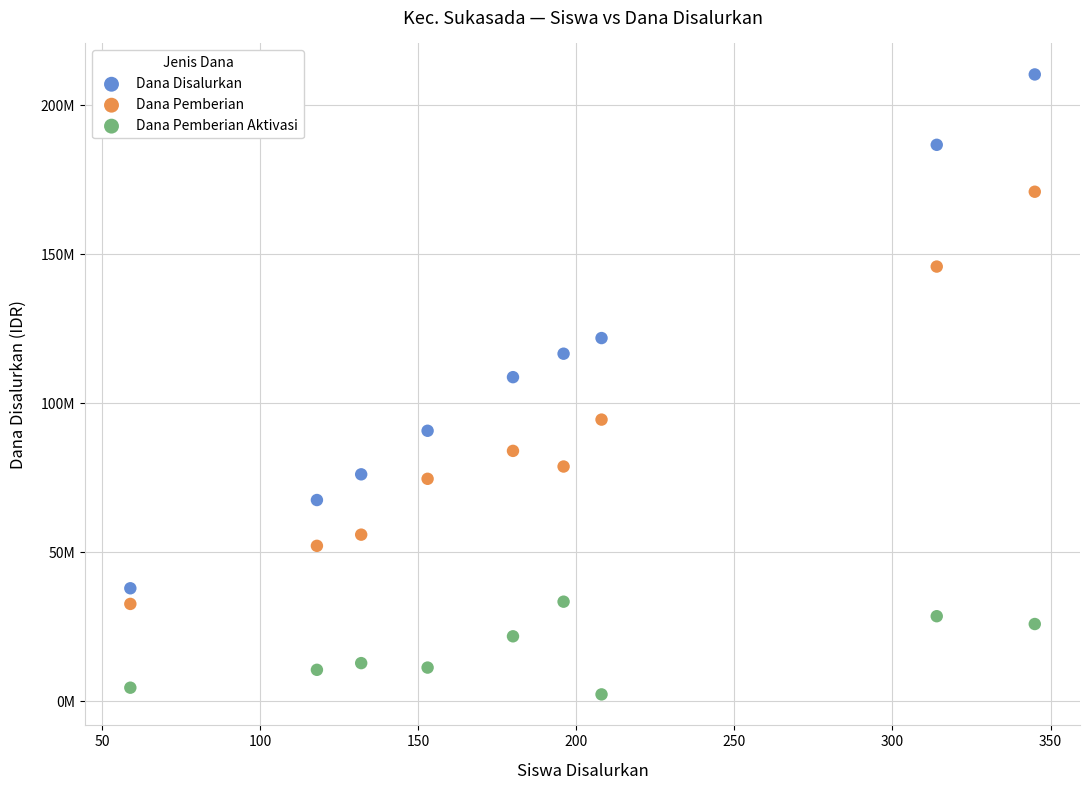

Which series has the largest Y range (max minus min)?

Dana Disalurkan